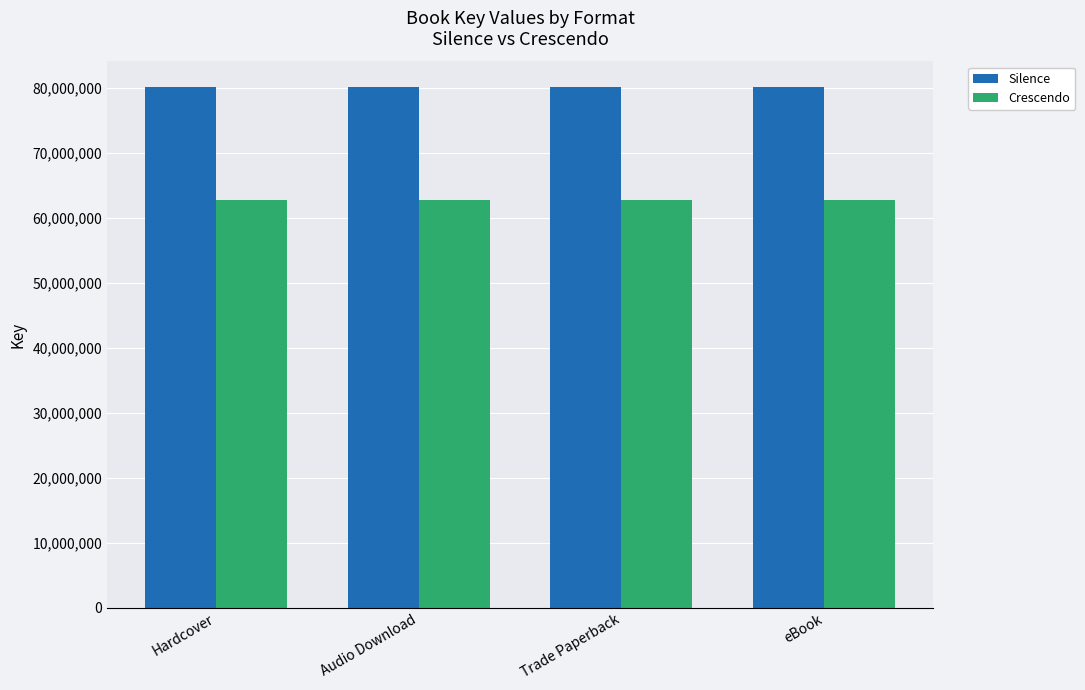

What is the maximum value for Crescendo?

62752903